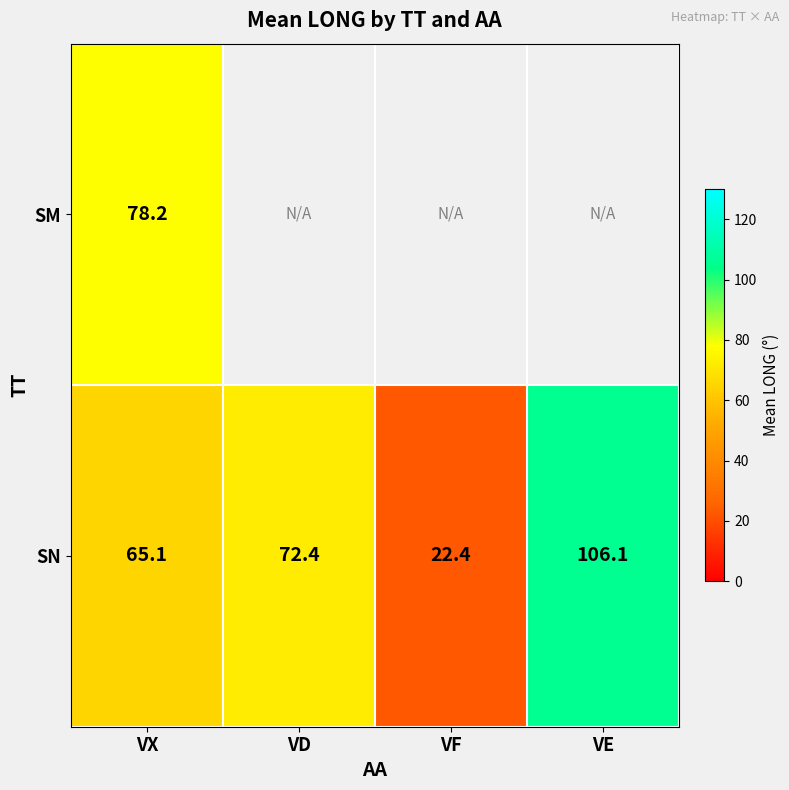

List the labels in order of SN value, largest first.

VE, VD, VX, VF